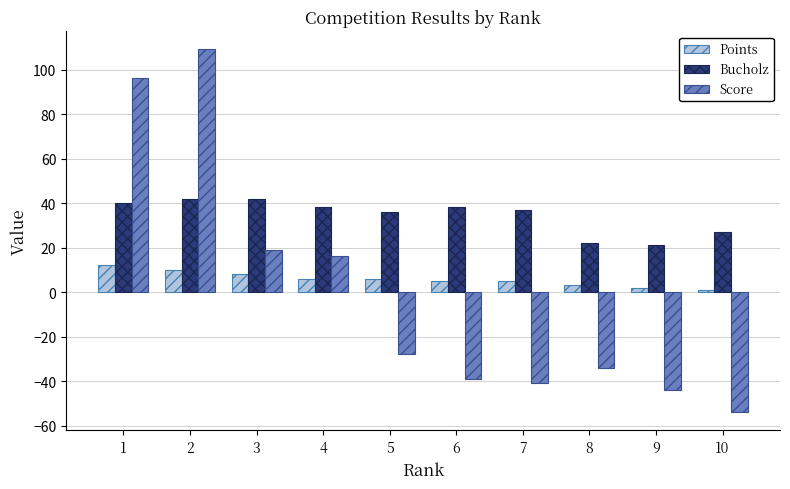

Are the bars horizontal?

No